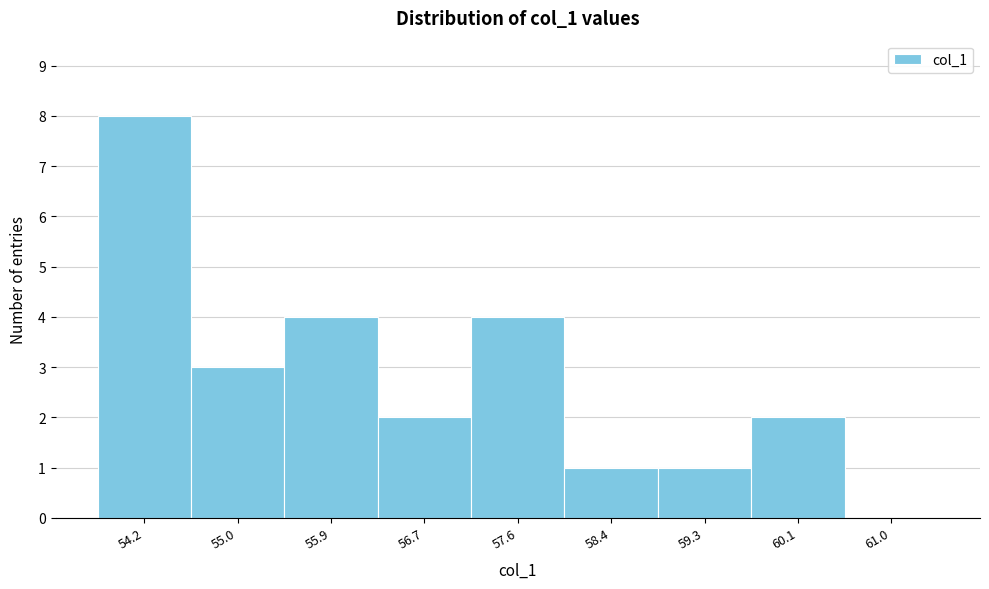

Reading left to right, transcribe all the data shown in this chart.

54.2=8	55.0=3	55.9=4	56.7=2	57.6=4	58.4=1	59.3=1	60.1=2	61.0=0